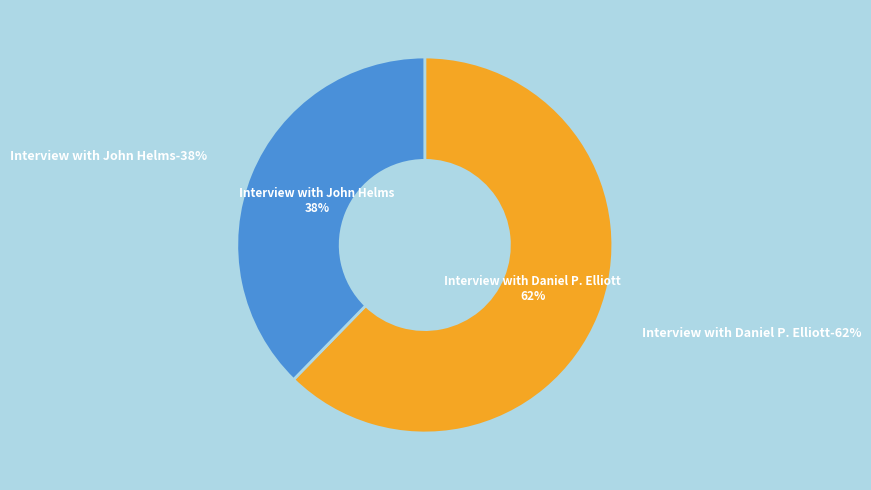

The Interview with Daniel P. Elliott (Item 32628) slice represents 54% of the pie. True or false?

False